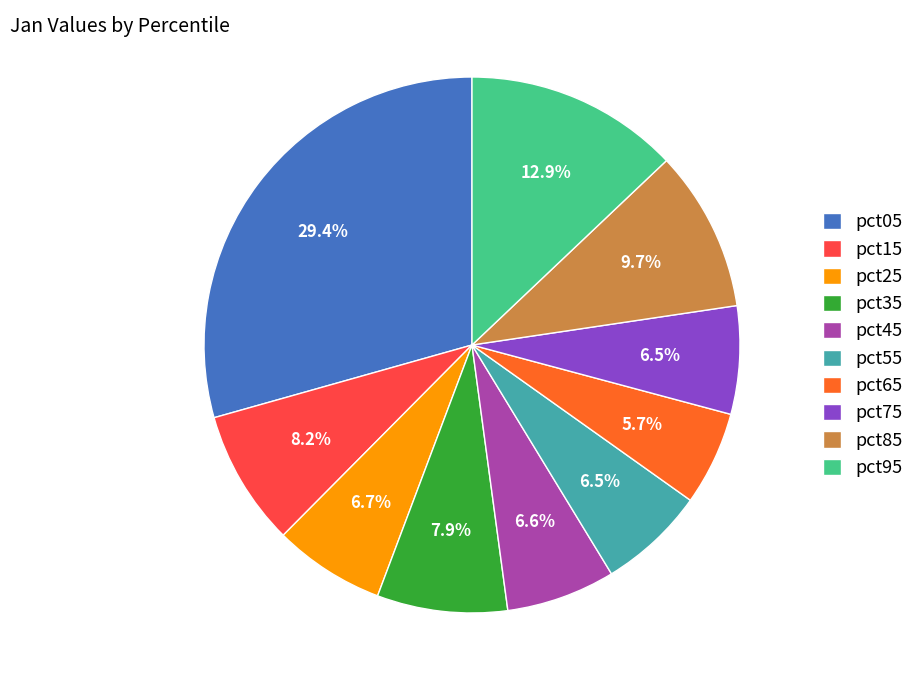

True or false: pct05 accounts for 22% of the total.

False